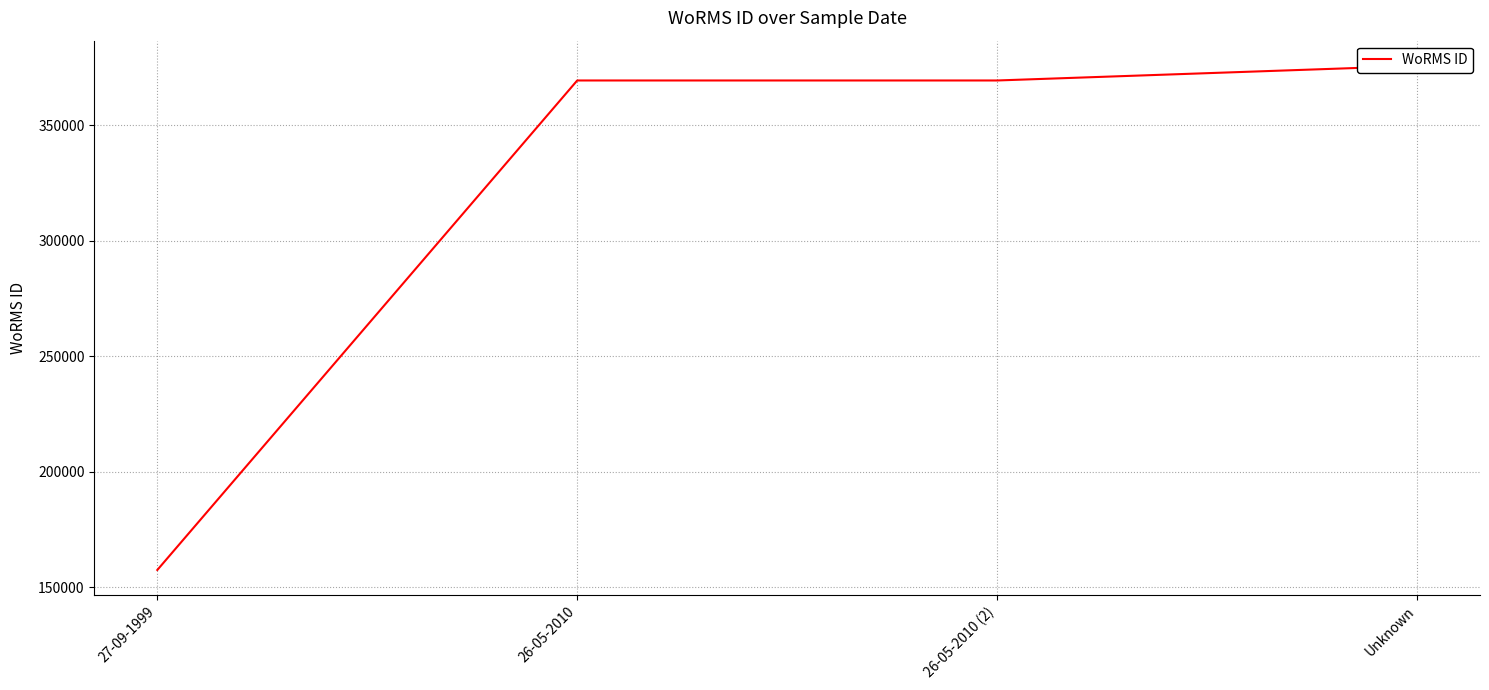

What is the greatest value displayed?

375701